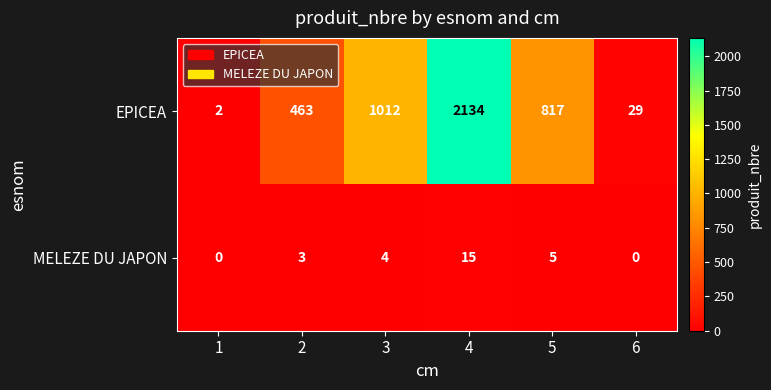

What is the highest value of the MELEZE DU JAPON series?

15